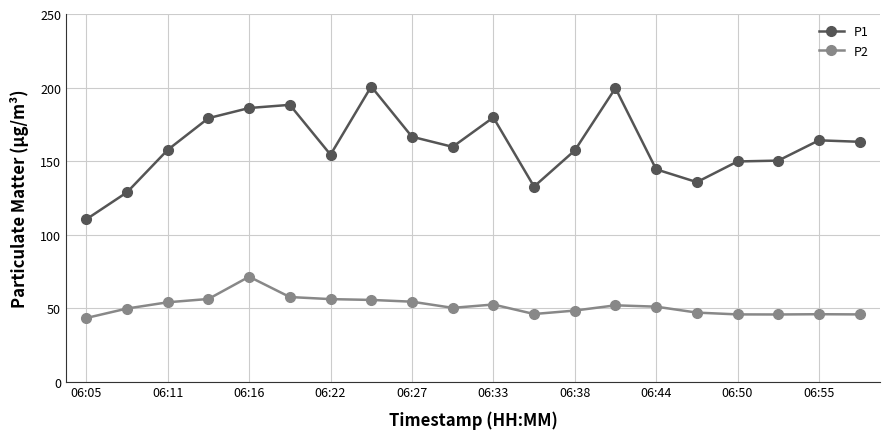

True or false: P1 and P2 intersect in this chart.

False